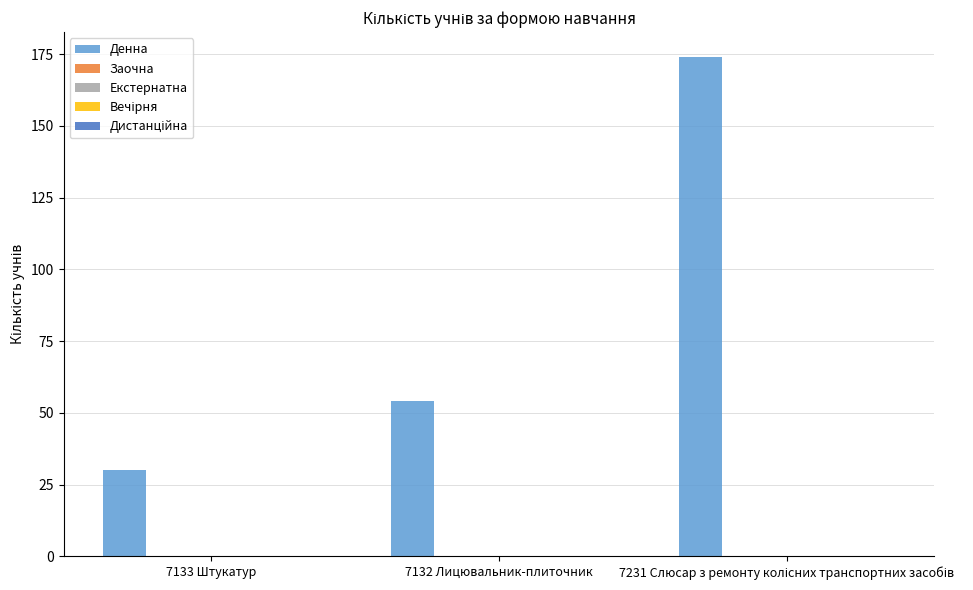

What is the average value?

86